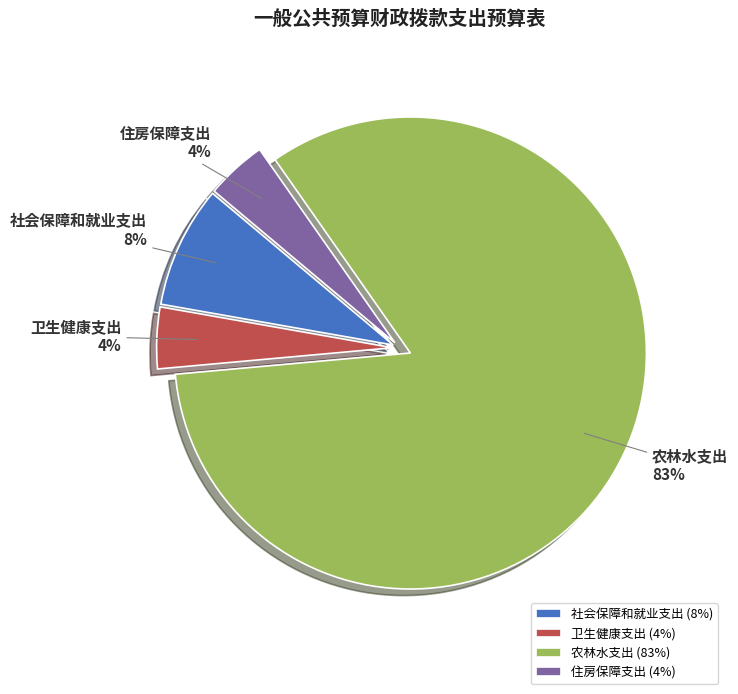

Which has a higher value, 卫生健康支出 or 社会保障和就业支出?

社会保障和就业支出